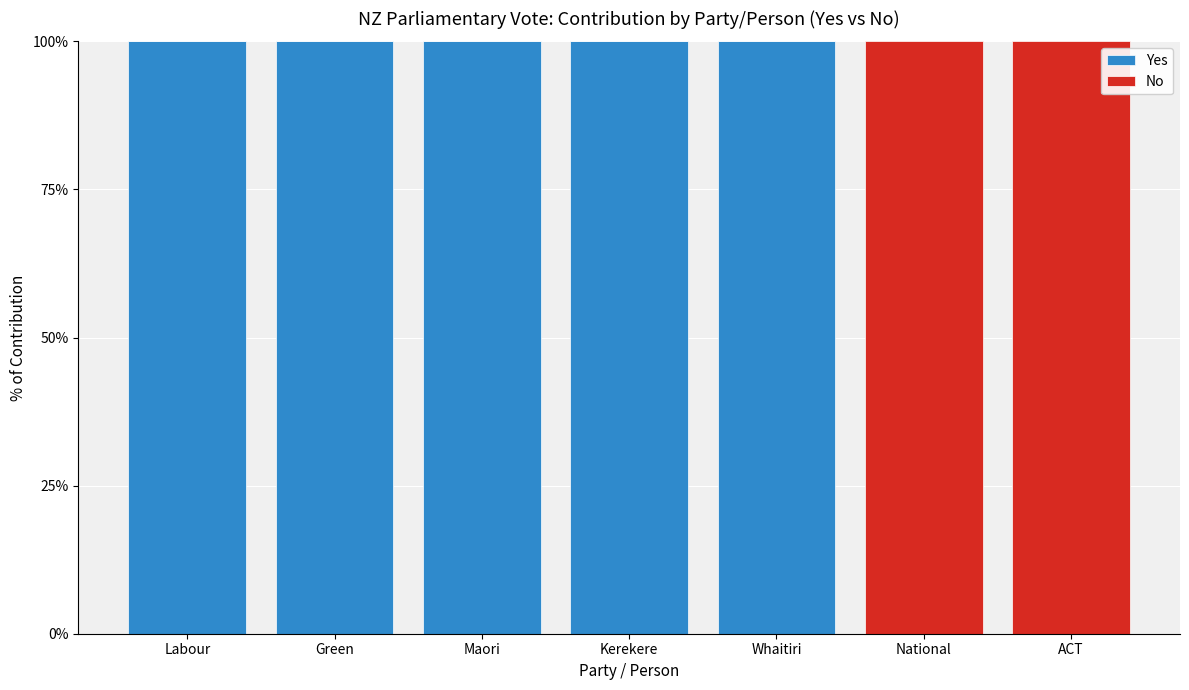

What is the highest value of the Yes series?

100